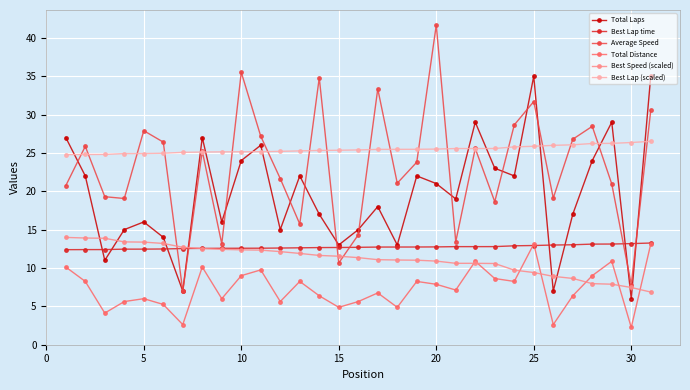

Which series has the largest range (max minus min)?

Average Speed